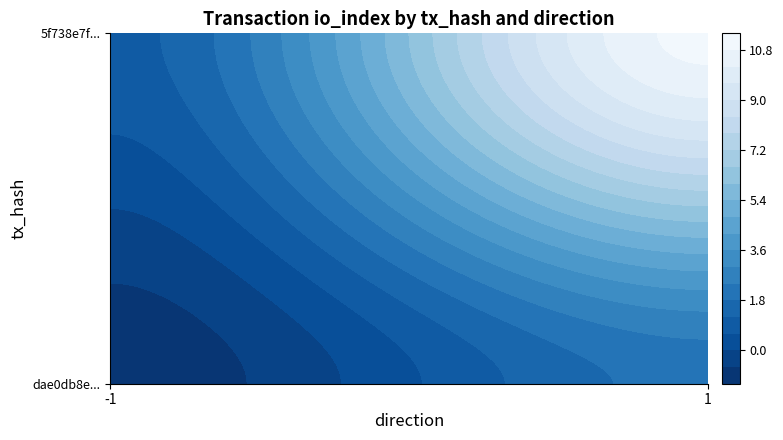

Which category has the highest value across all series?

1